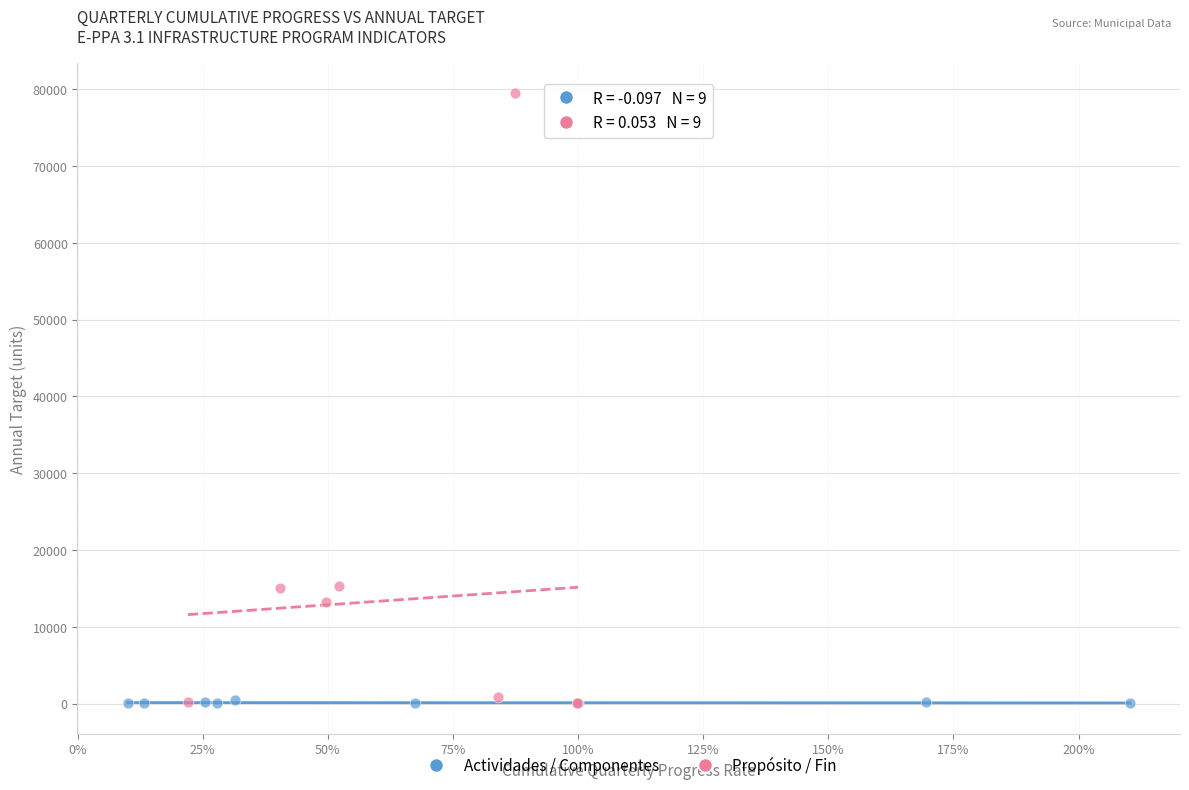

Which series has the widest spread of Y values?

Propósito / Fin